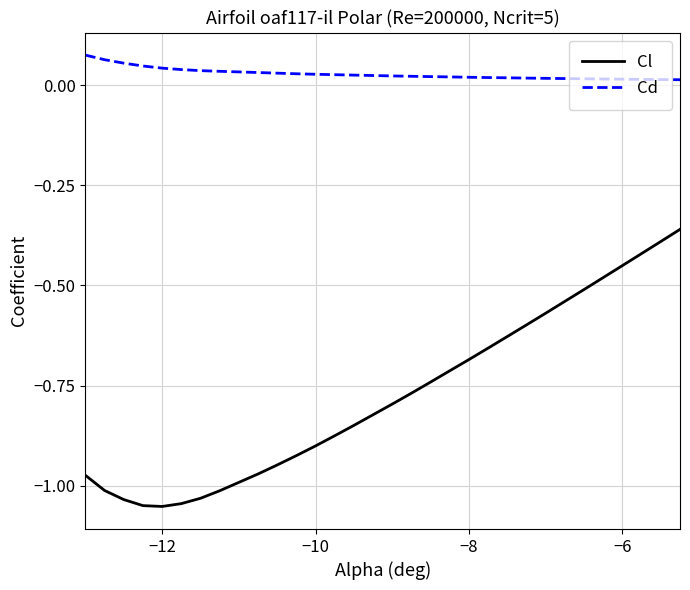

List the series in order of their overall mean, lowest first.

Cl, Cd